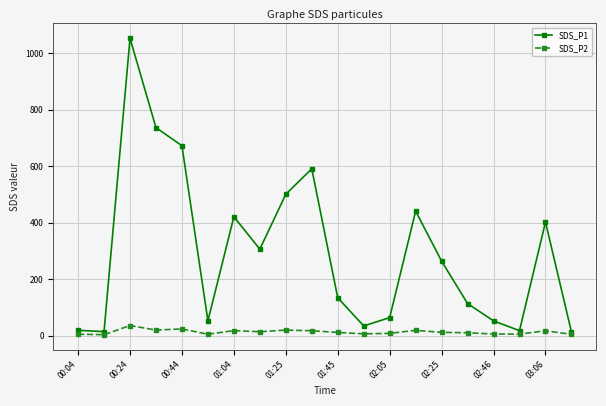

What are all the series names shown in the legend?

SDS_P1, SDS_P2